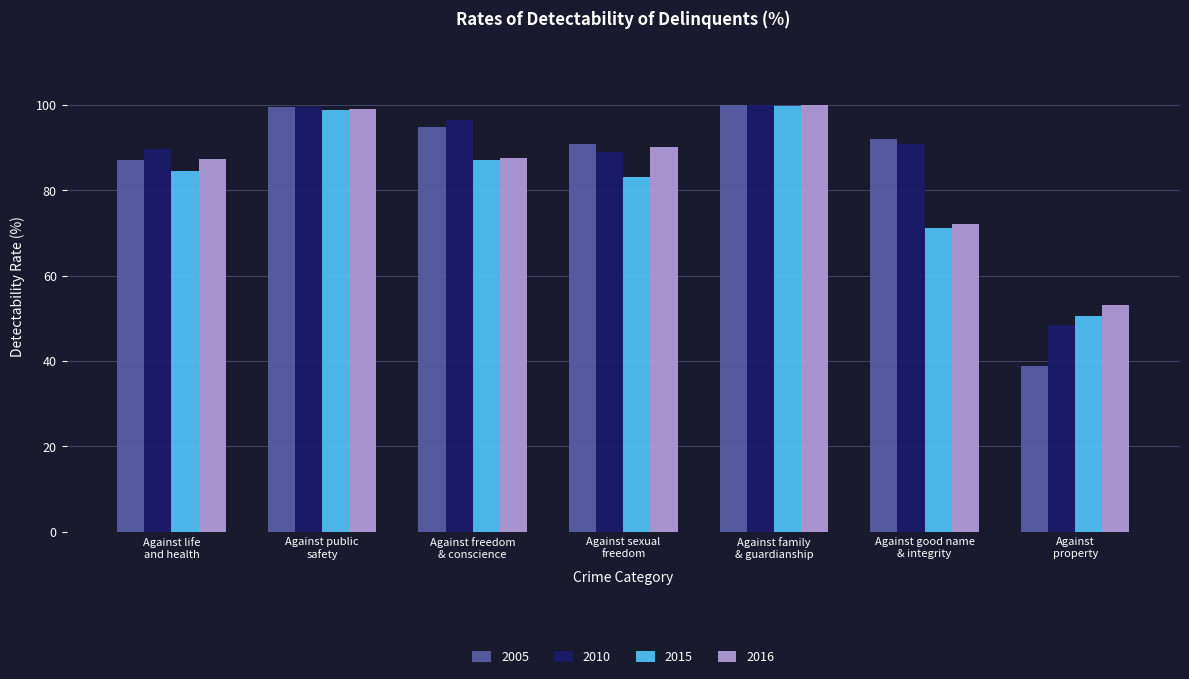

The 2005 series shows 94.9 at Against freedom
& conscience. True or false?

True